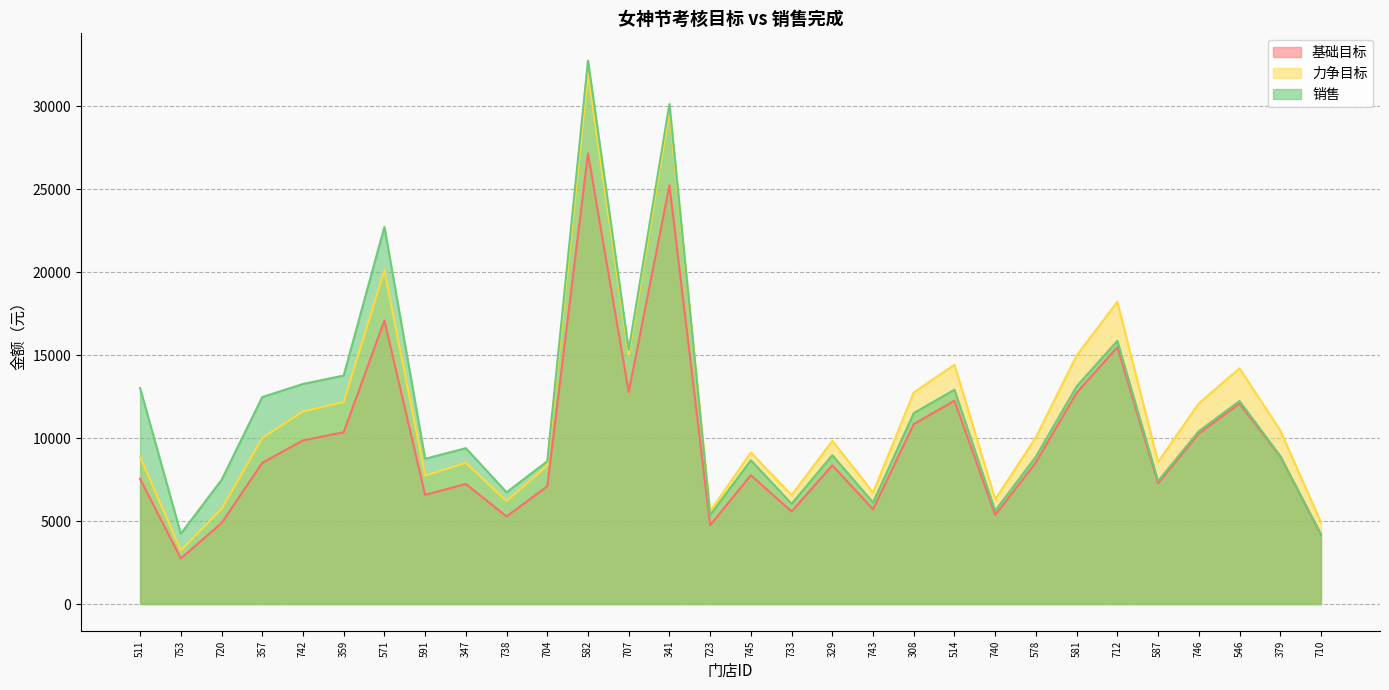

Reading left to right, what are all the values shown in this chart?

基础目标: 7545.0	2745.9	4872.6	8506.9	9856.3	10346.6	17076.5	6578.0	7229.4	5277.0	7088.1	27145.0	12765.2	25220.8	4751.4	7760.2	5574.2	8357.0	5707.8	10834.3	12254.7	5364.1	8539.2	12723.4	15474.1	7275.9	10270.8	12071.7	8890.2	4187.5
力争目标: 8876.5	3230.5	5732.4	10008.1	11595.6	12172.4	20090.0	7738.8	8505.2	6208.2	8339.0	31935.3	15017.9	29671.5	5589.9	9129.6	6557.8	9831.8	6715.1	12746.2	14417.2	6310.7	10046.1	14968.7	18204.8	8559.9	12083.3	14202.0	10459.1	4926.5
销售: 13013.7	4231.2	7471.2	12467.1	13256.2	13764.4	22716.8	8750.1	9388.2	6732.5	8601.5	32740.8	15309.3	30115.8	5366.0	8664.9	6041.1	8966.3	6119.9	11504.5	12910.4	5623.1	8882.0	13114.5	15855.4	7409.1	10412.0	12229.2	8919.8	4194.0